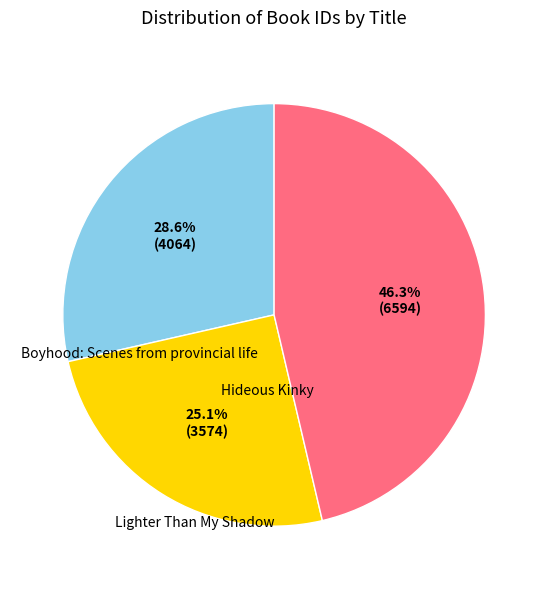

Is there a majority slice in this chart?

No